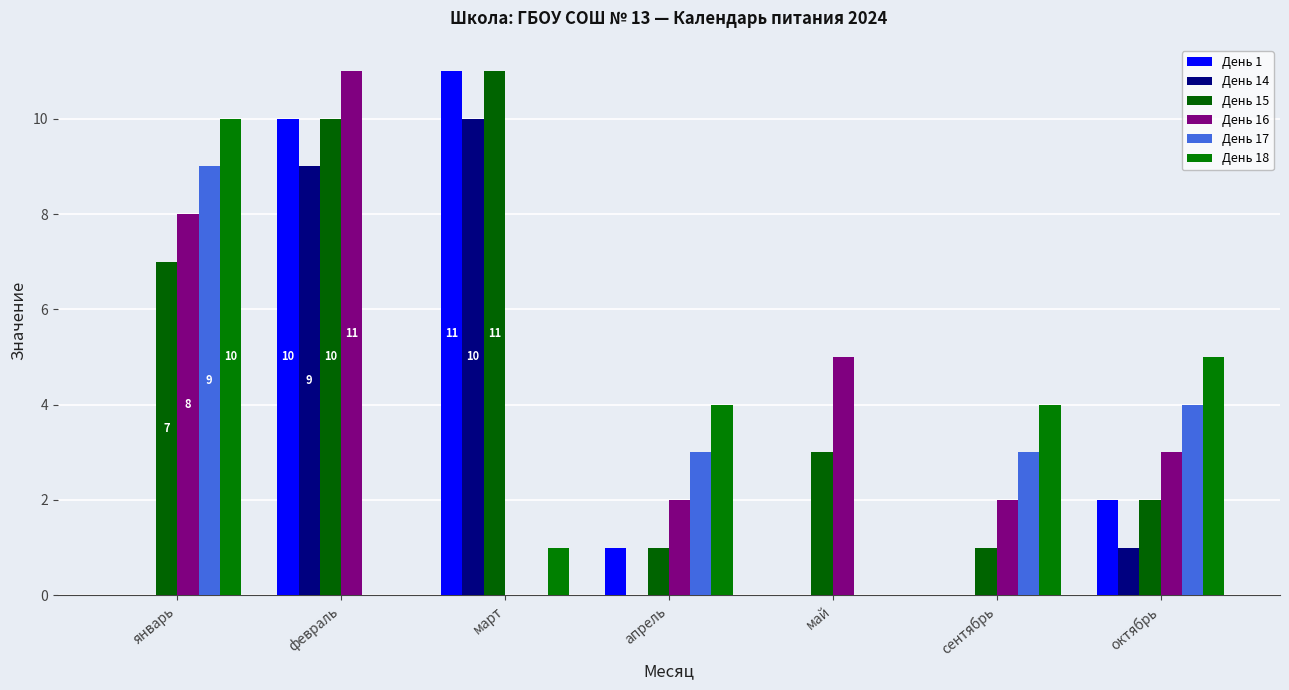

Is the value of День 17 at апрель greater than the value of День 1 at февраль?

No